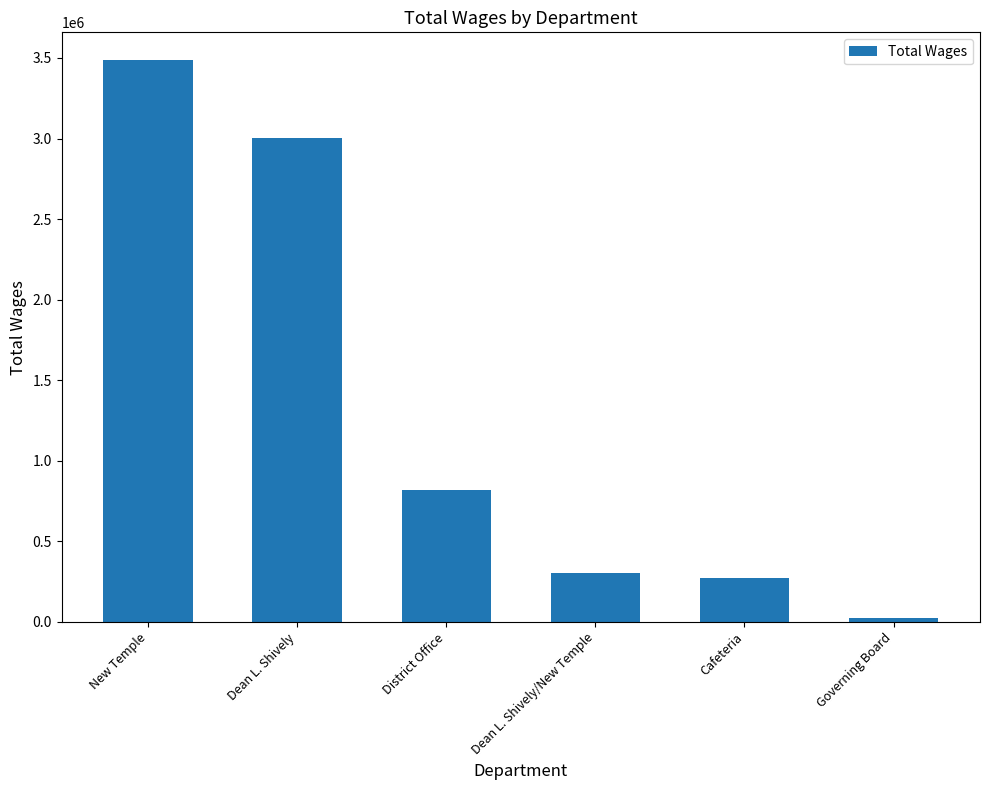

Which label corresponds to the largest value in the chart?

New Temple